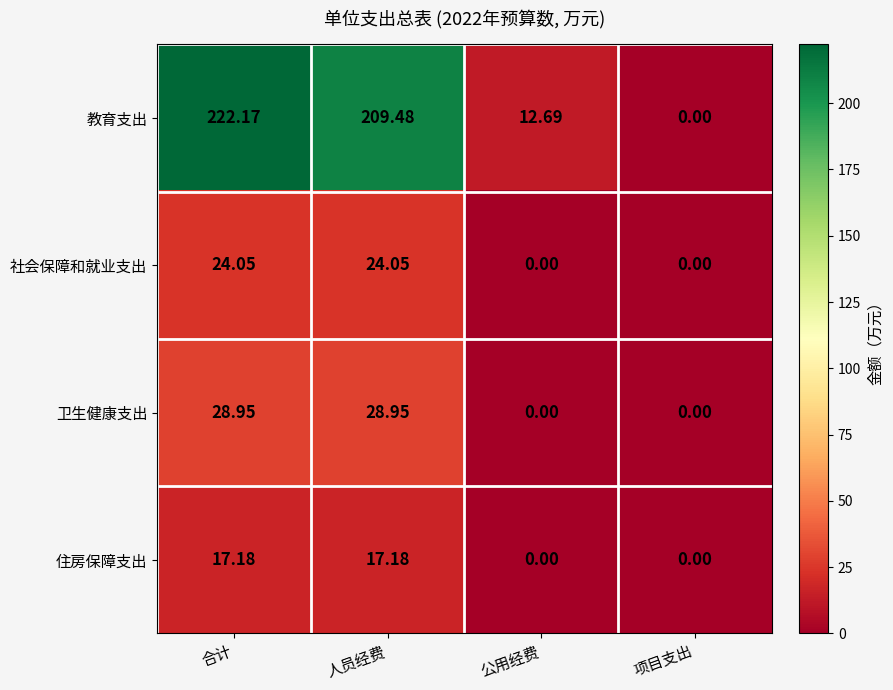

How many categories are shown in the chart?

4